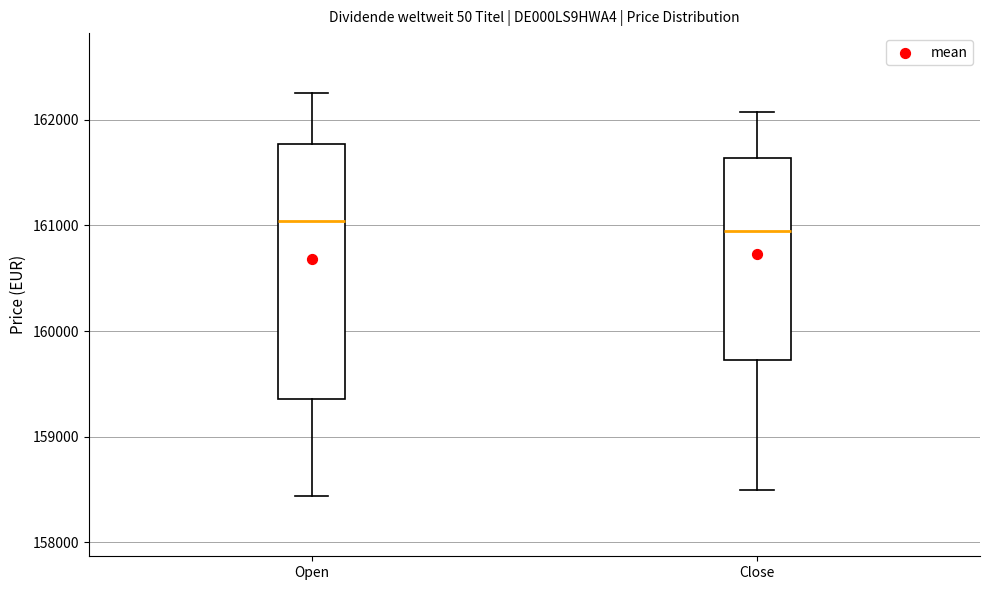

Reading left to right, transcribe this box plot: for each box, give where its median line is, the range the box spans, and where its two whiskers end, as read against the y-axis. The values are not printed on the chart, so give them approximately, as read against the axis.

Open: median 161000, box 159400 to 161800, whiskers 158400 to 162200
Close: median 160900, box 159700 to 161600, whiskers 158500 to 162100